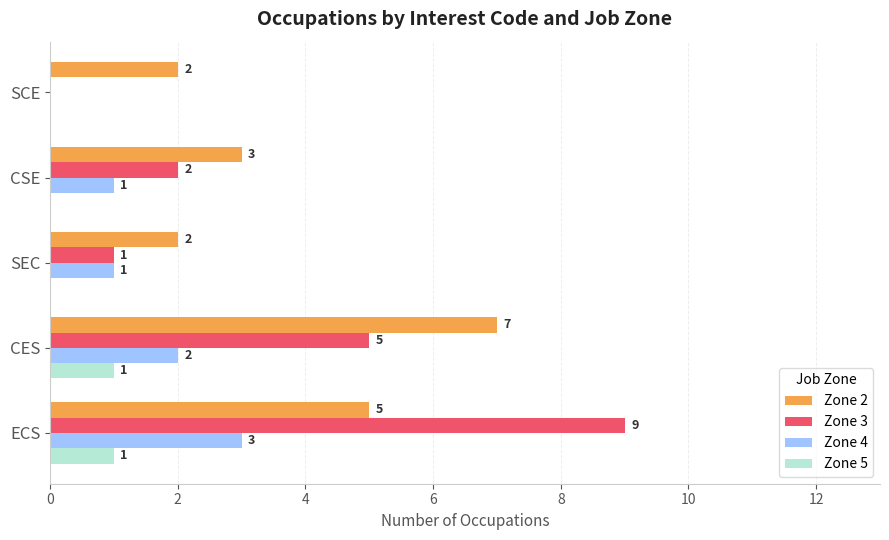

At which category is the sum across all series the highest?

ECS